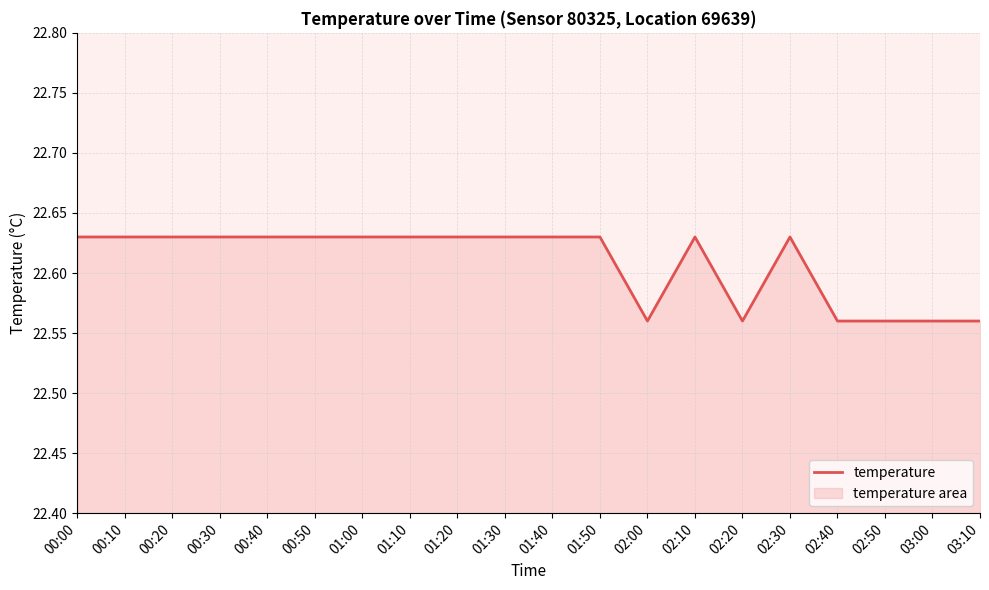

How many categories are shown in the chart?

20